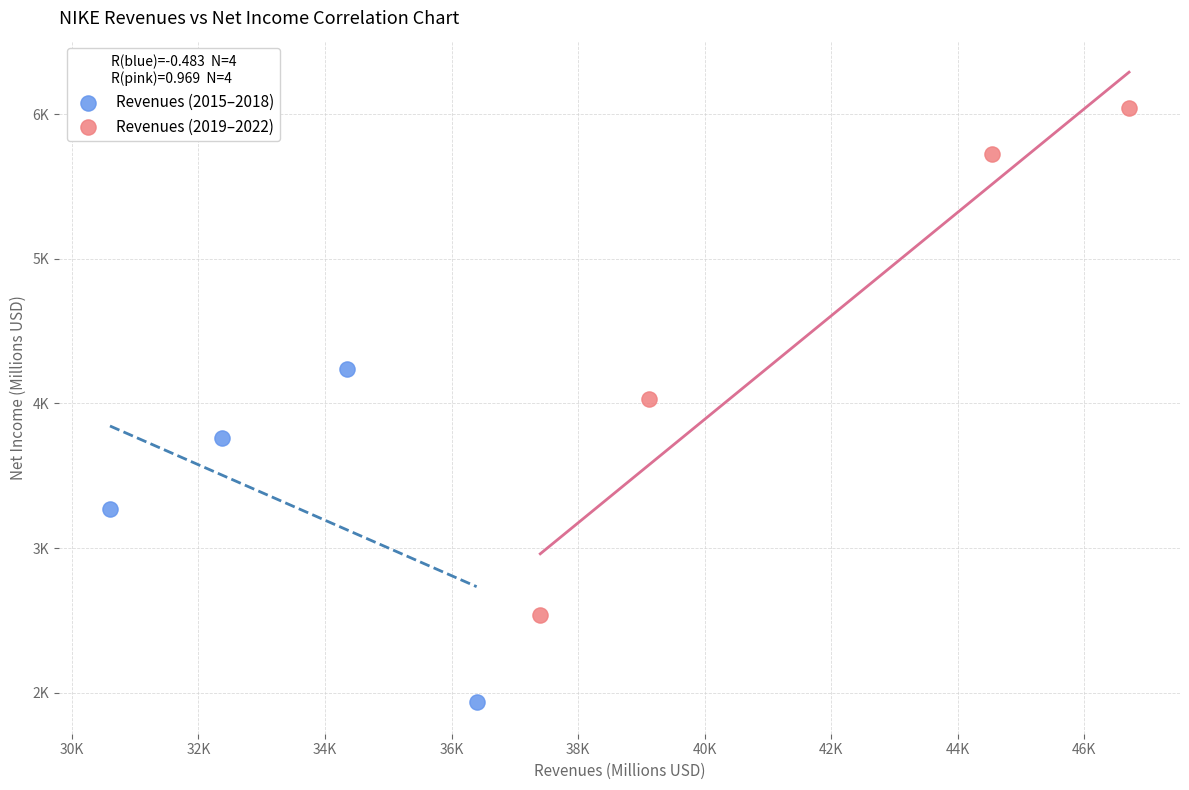

Which series reaches the minimum Y coordinate?

Revenues (2015–2018)